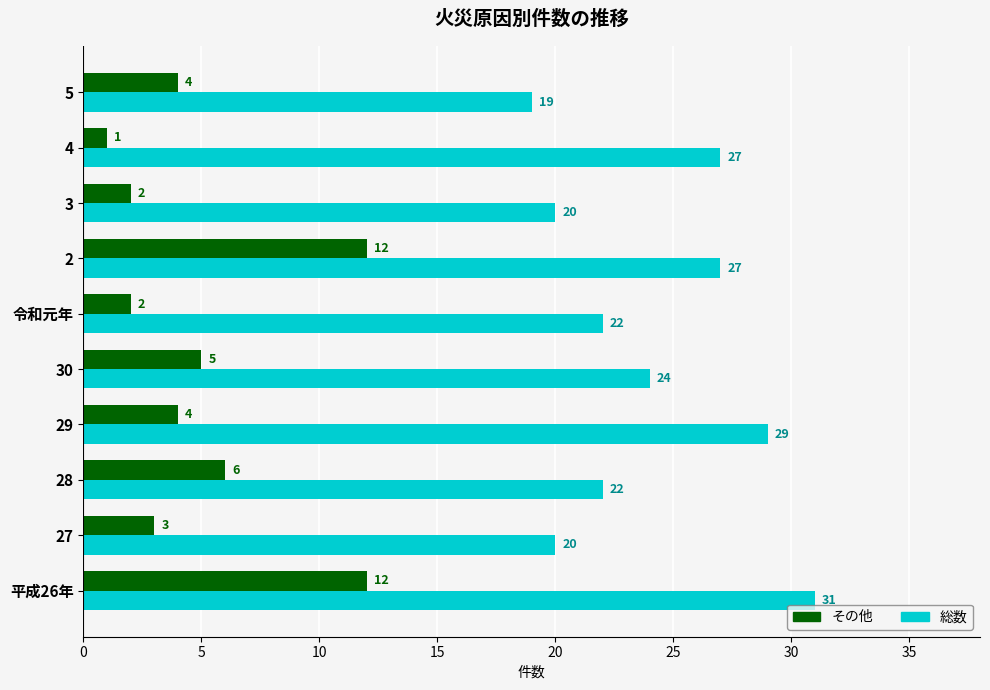

What is the sum of the その他 values at 30 and 2?

17